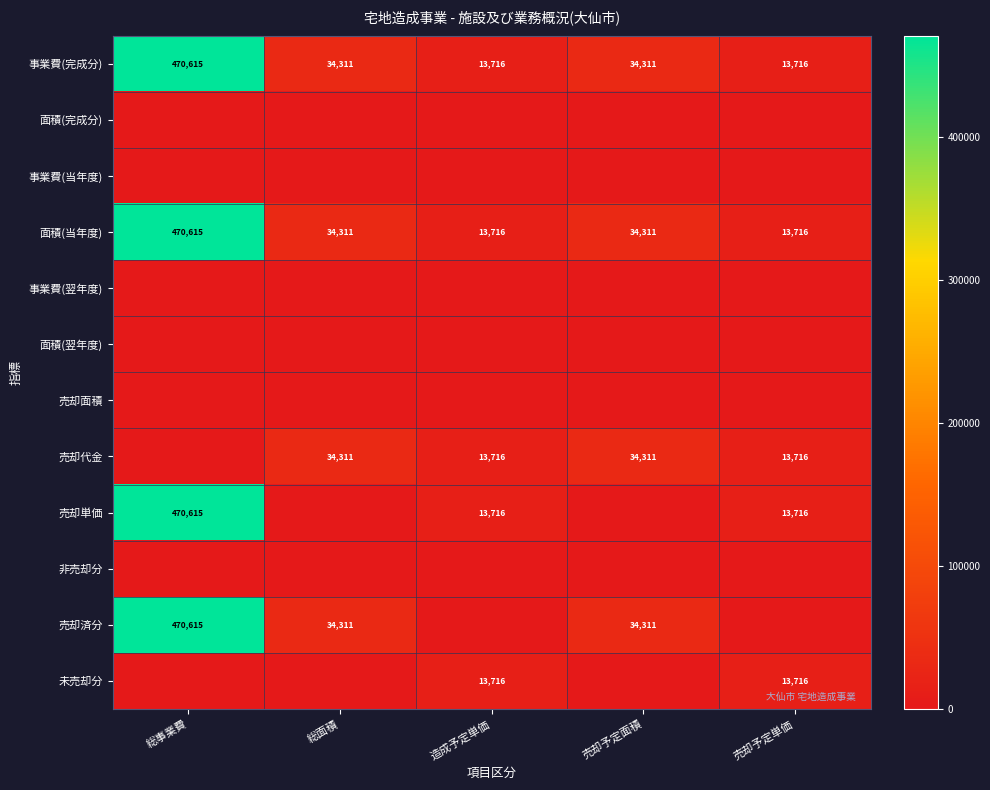

At which category is the sum across all series the highest?

総事業費